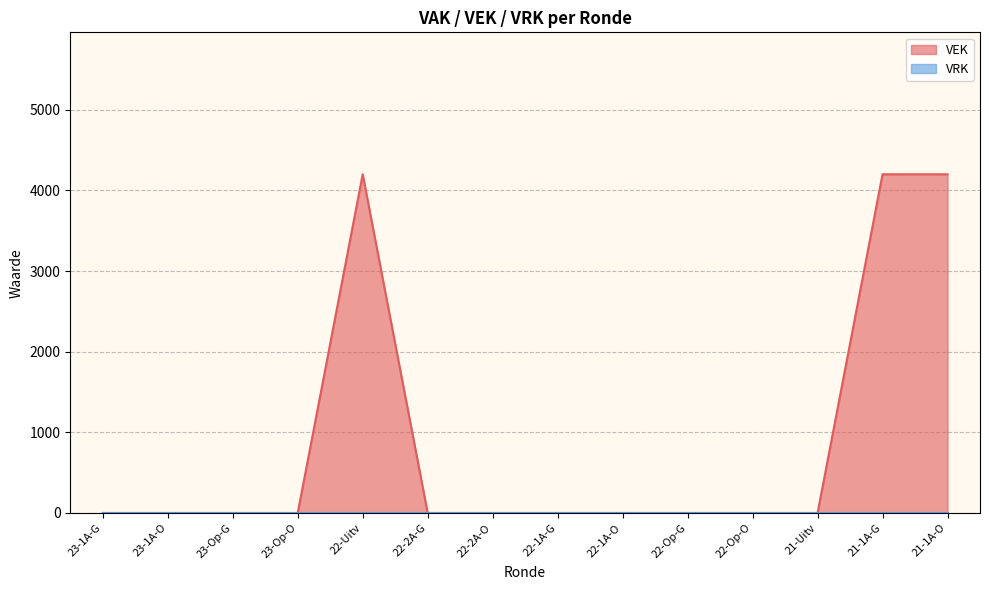

What is the greatest value displayed?

4200